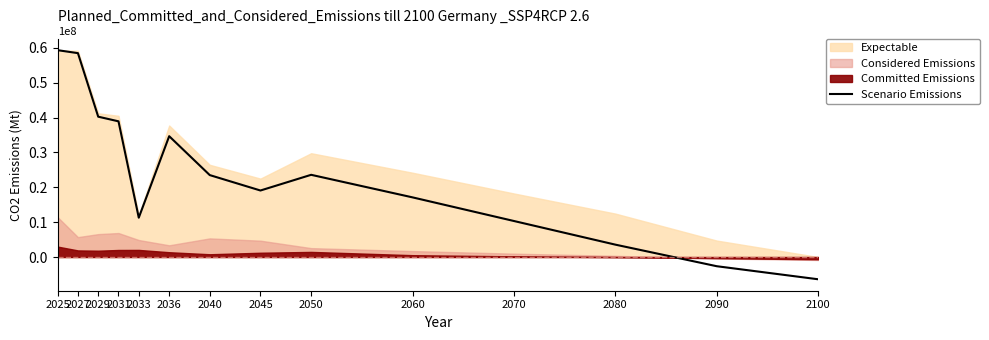

Between 2033 and 2029, which is larger?

2029